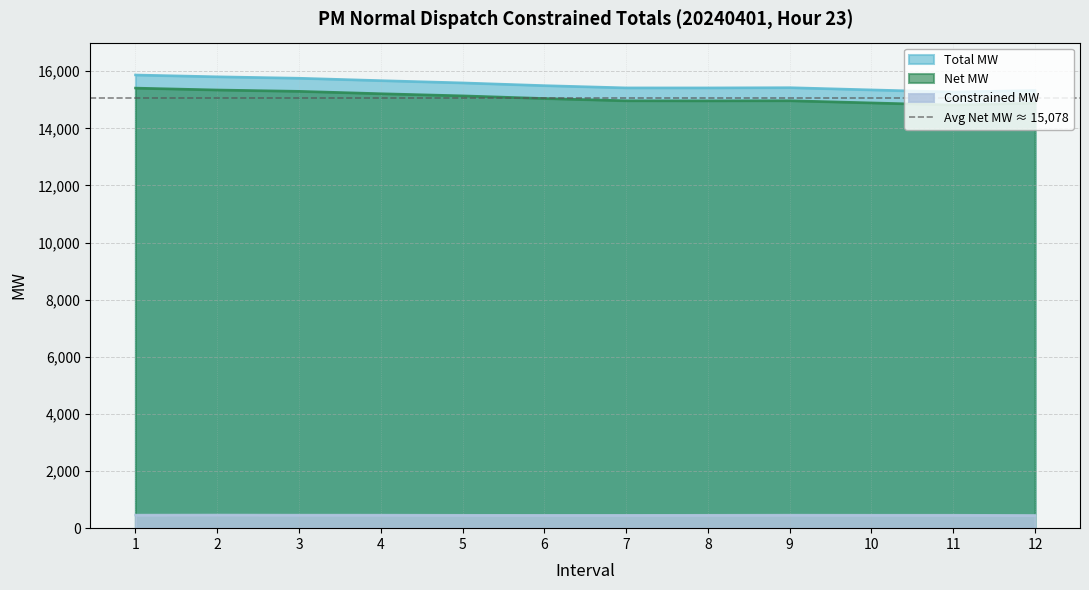

What are all the series names shown in the legend?

Total MW, Net MW, Constrained MW